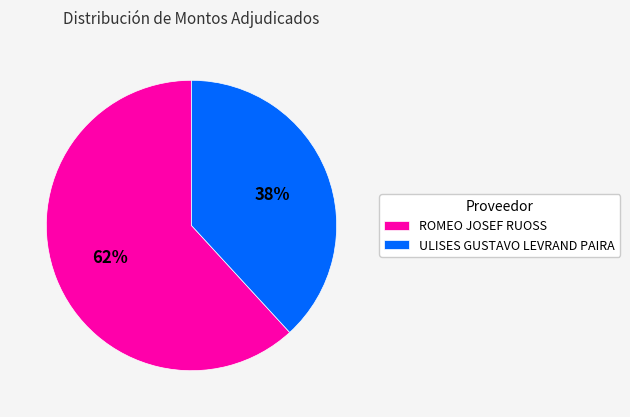

Approximately how many times larger is the value at ROMEO JOSEF RUOSS compared to ULISES GUSTAVO LEVRAND PAIRA?

1.6